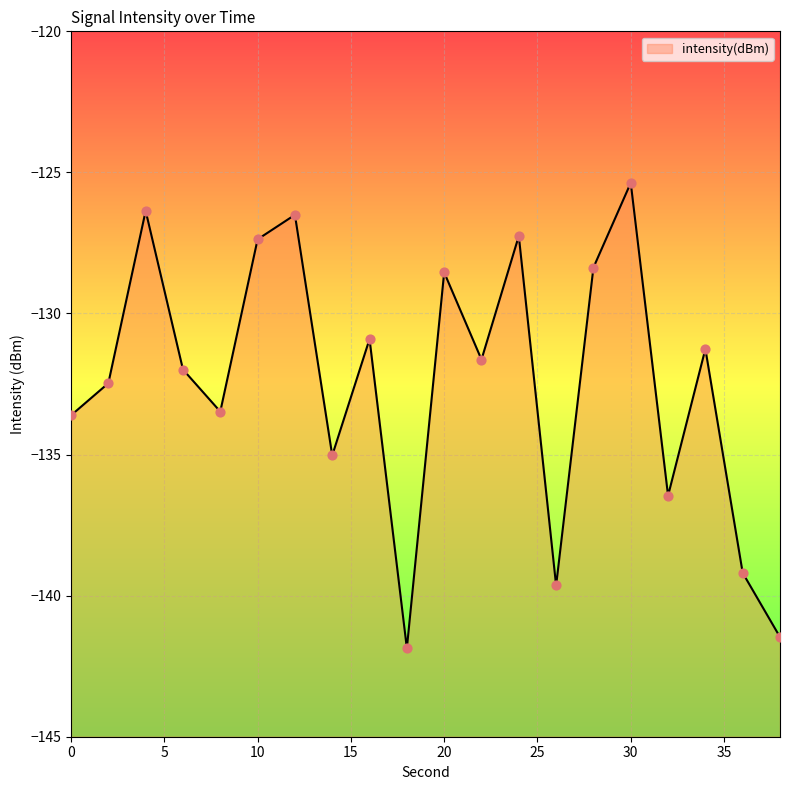

Between 10 and 22, which is larger?

10